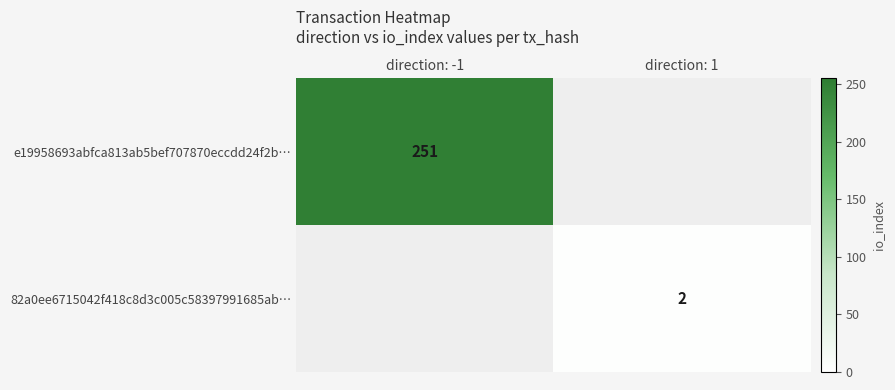

The value of e19958693abfca813ab5bef707870eccdd24f2b… at direction: -1 is 93. True or false?

False